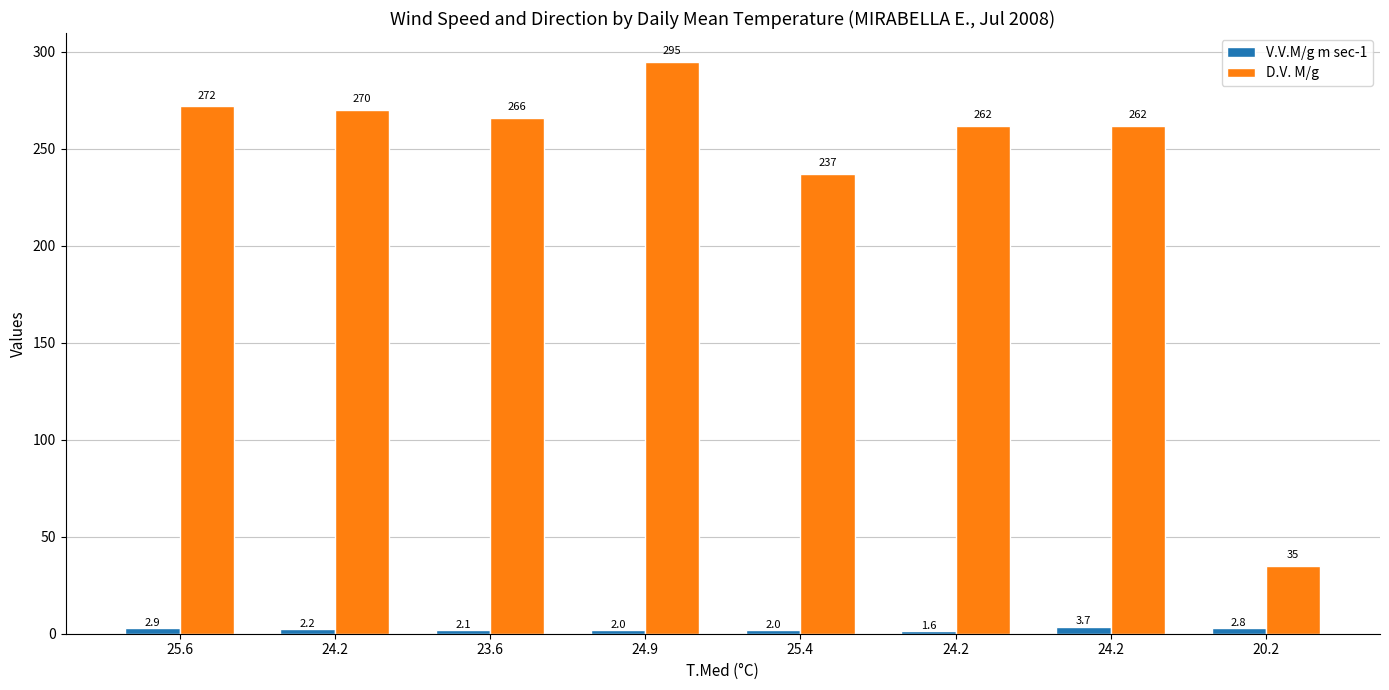

How many data points does each series have?

8